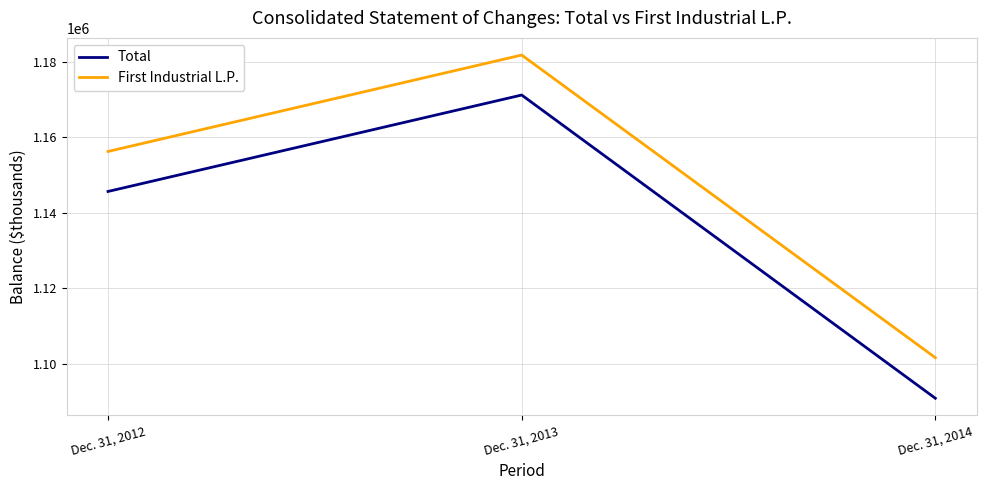

Count the number of categories in the chart.

3